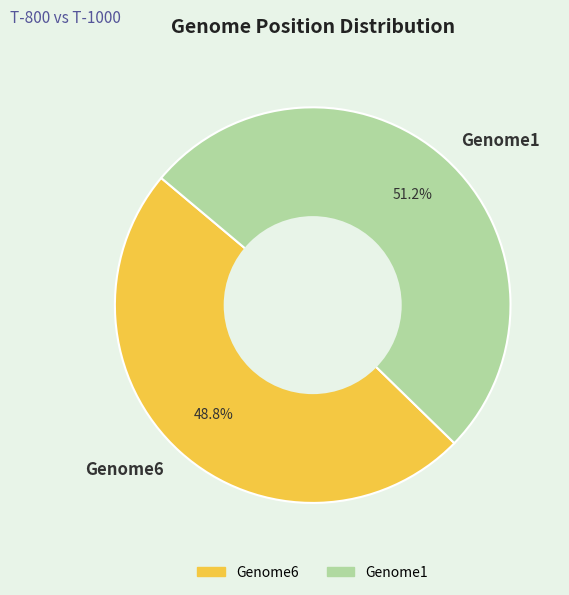

To the nearest percent, what percentage of the pie is Genome6?

49%